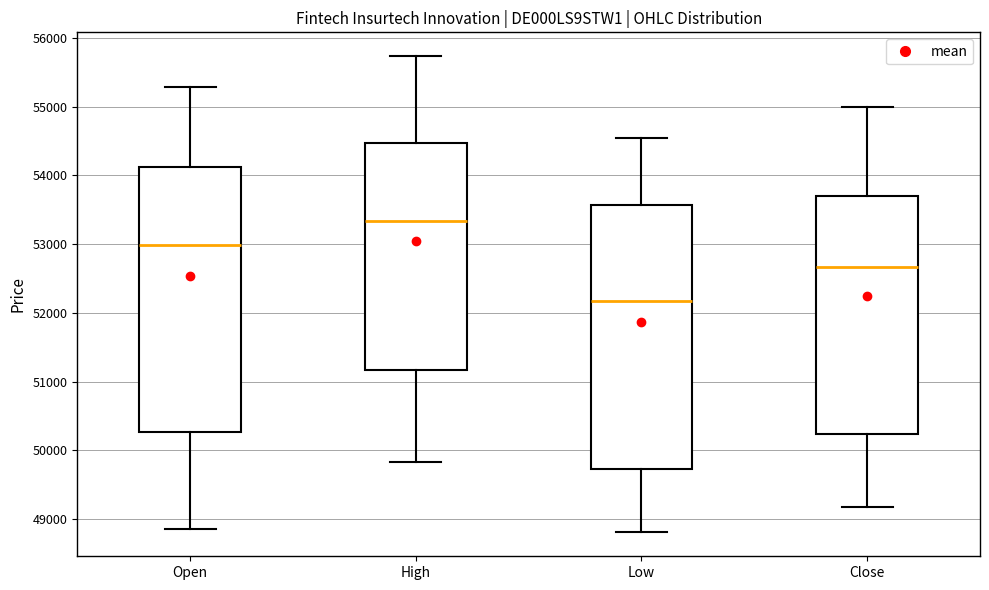

Which box's median line is the highest?

High